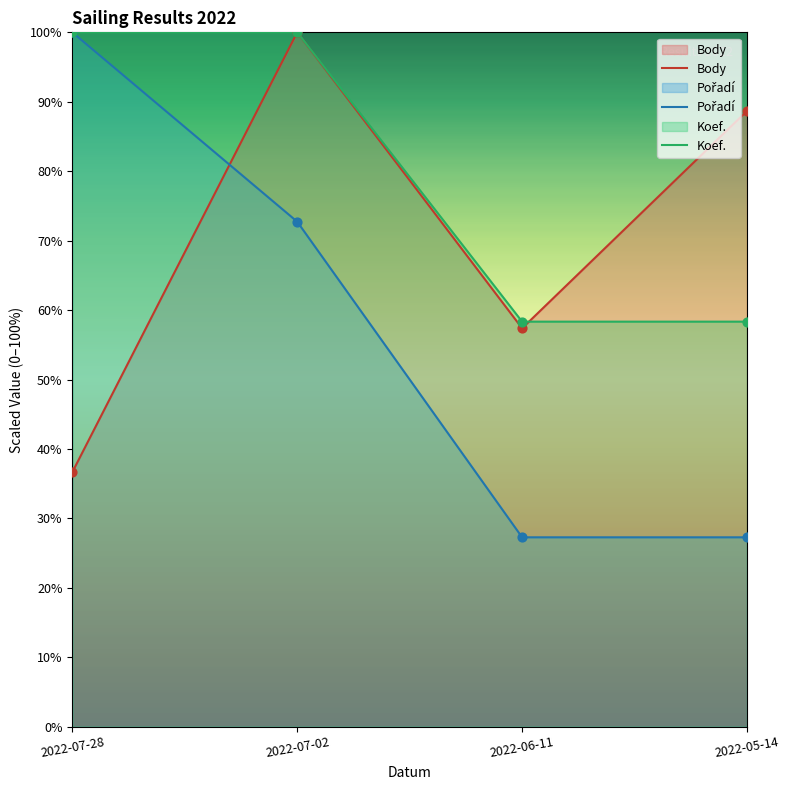

Which series has the largest Y range (max minus min)?

Pořadí